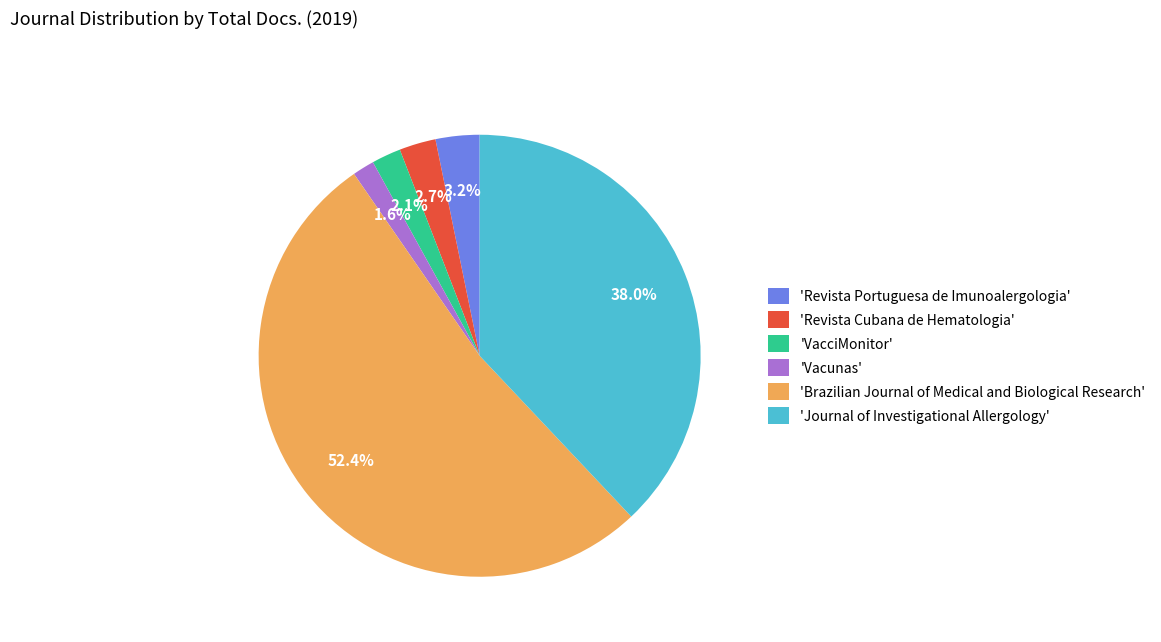

To the nearest percent, what is the average slice percentage?

17%